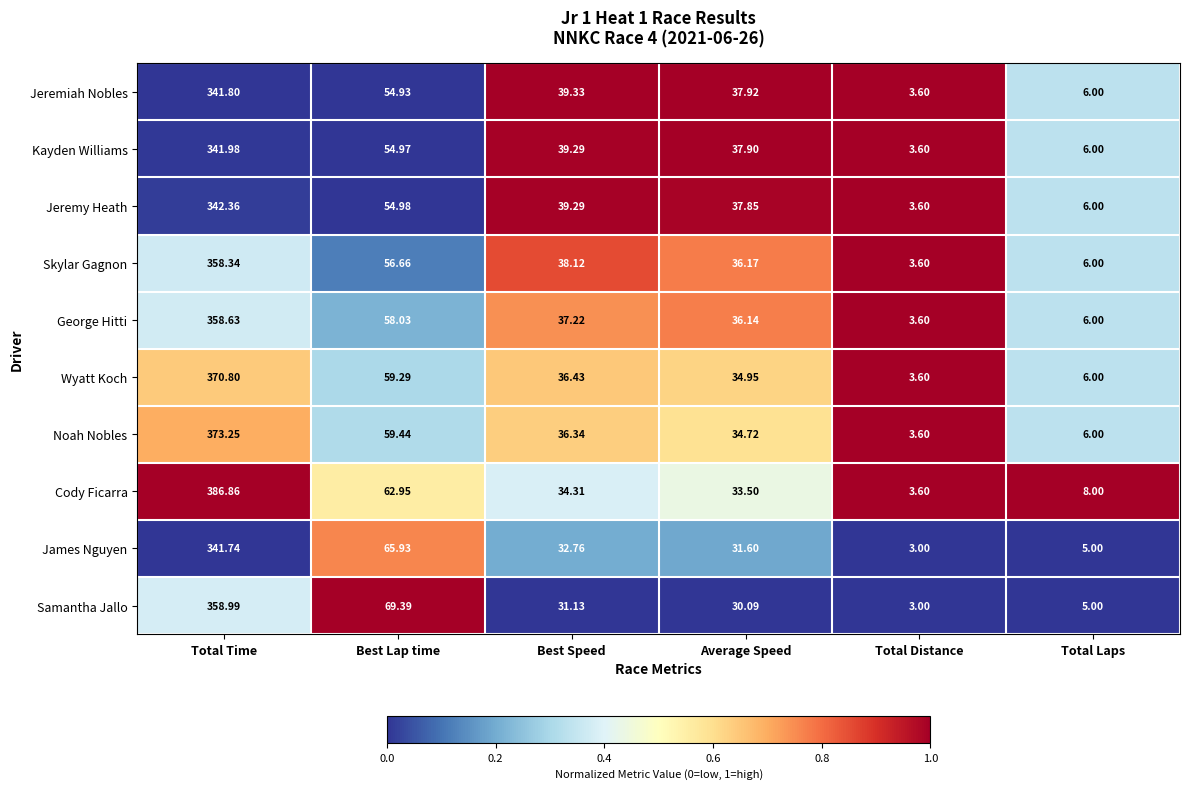

List the series in order of their peak value, lowest first.

James Nguyen, Jeremiah Nobles, Kayden Williams, Jeremy Heath, Skylar Gagnon, George Hitti, Samantha Jallo, Wyatt Koch, Noah Nobles, Cody Ficarra